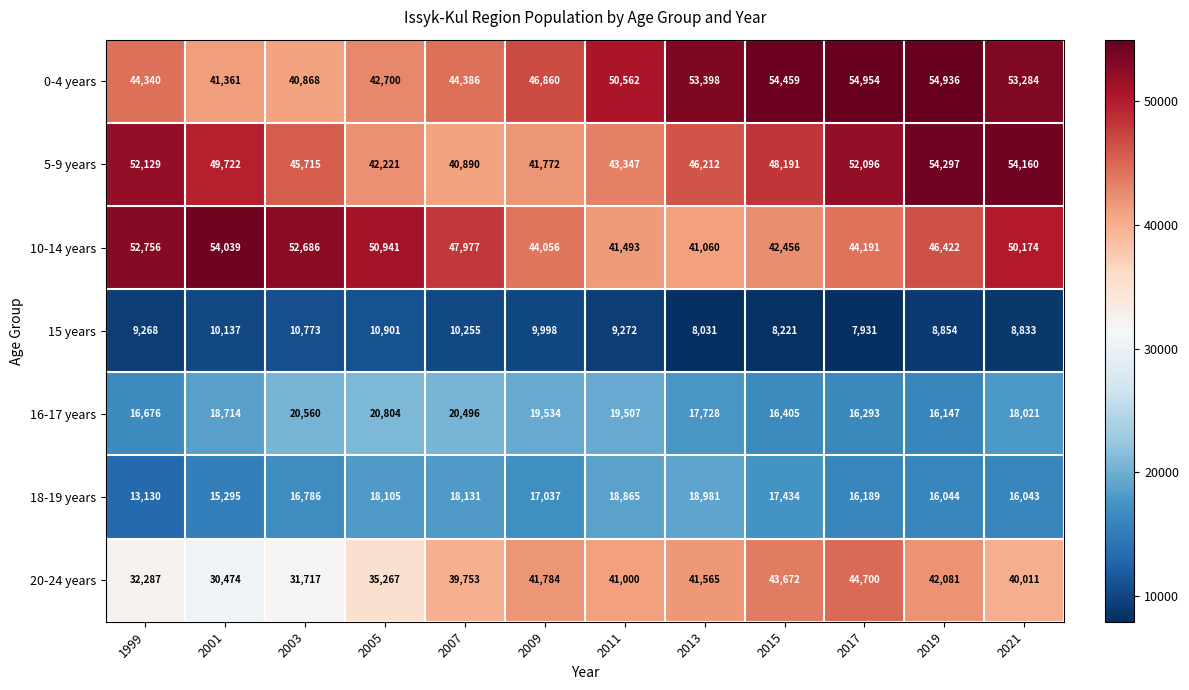

What is the total value across all series at 2005?

220939